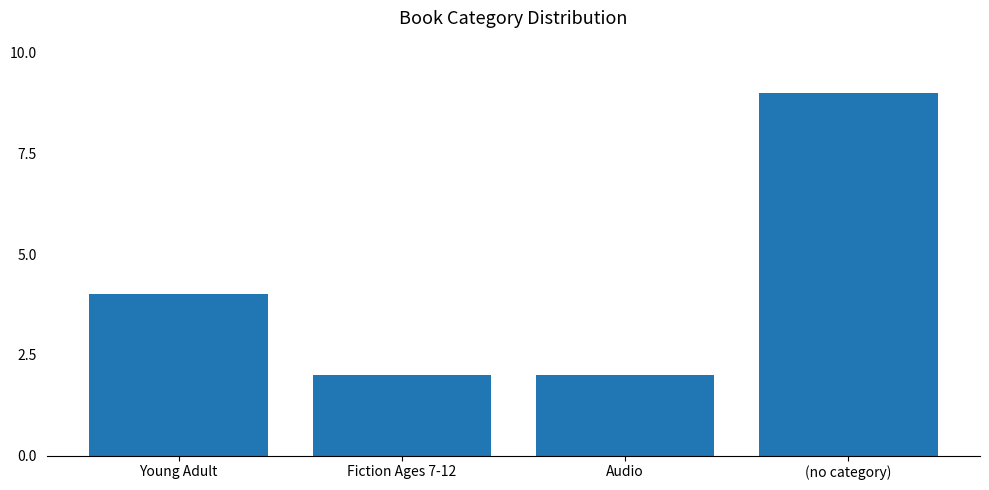

Count the values in the range 2 to 9.

4